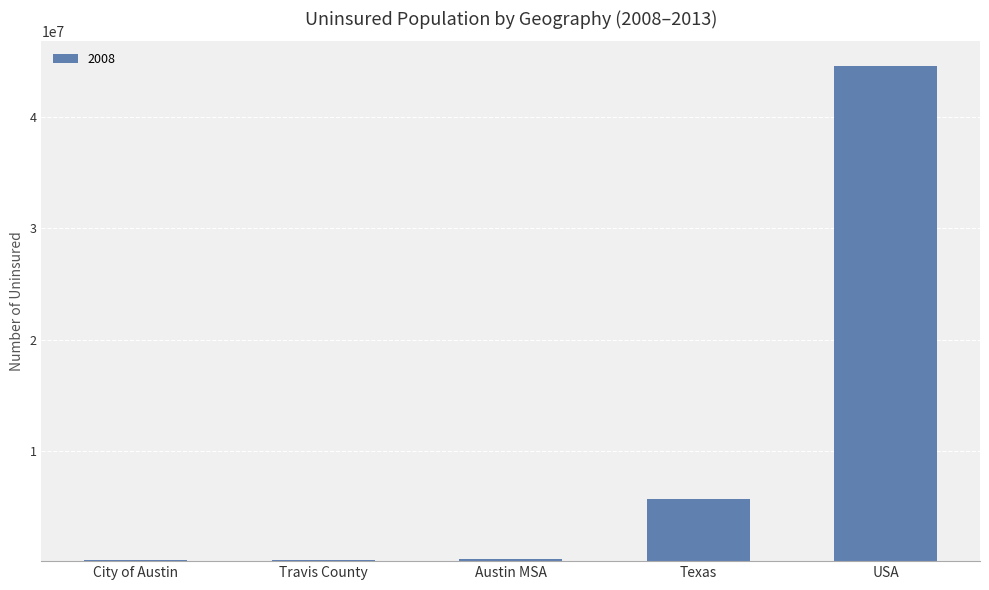

What position from the left is Travis County?

2